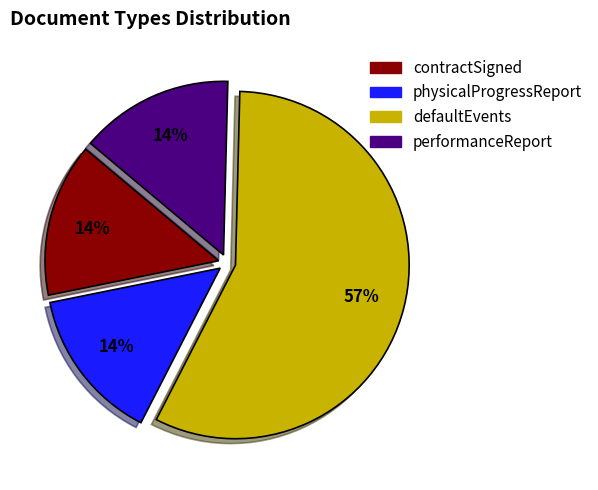

Does defaultEvents account for over 50% of the chart?

Yes